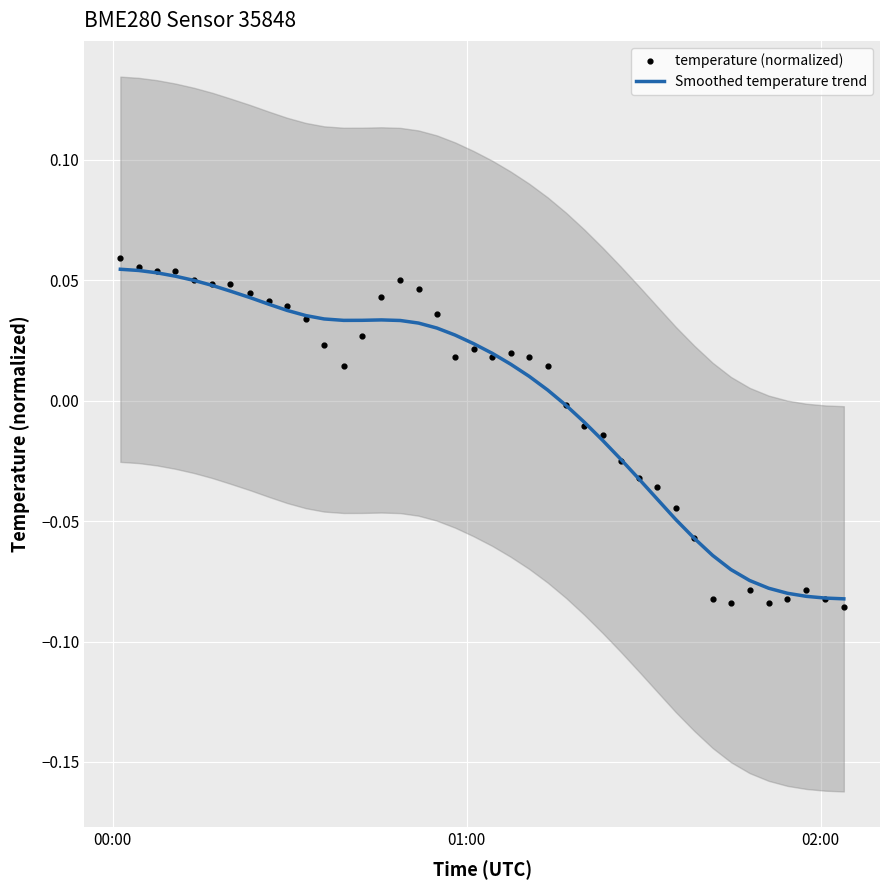

At how many categories does at least one series exceed 0?

24